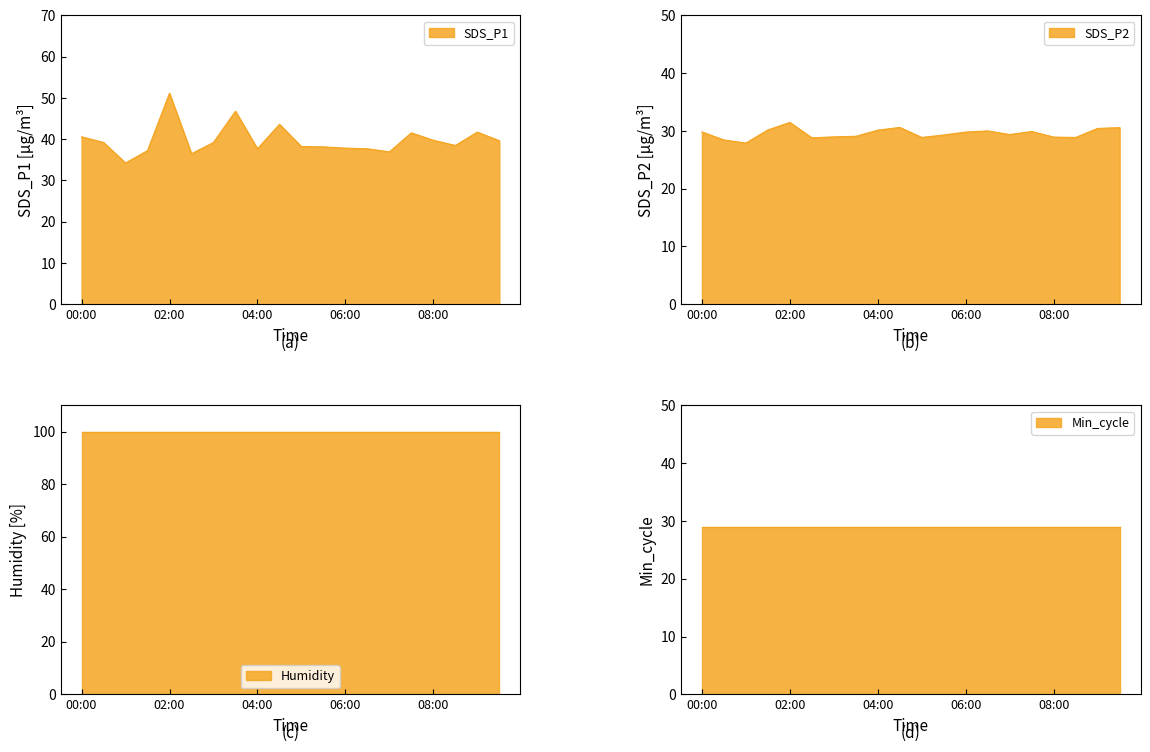

Does the chart display data point markers on the line(s)?

No